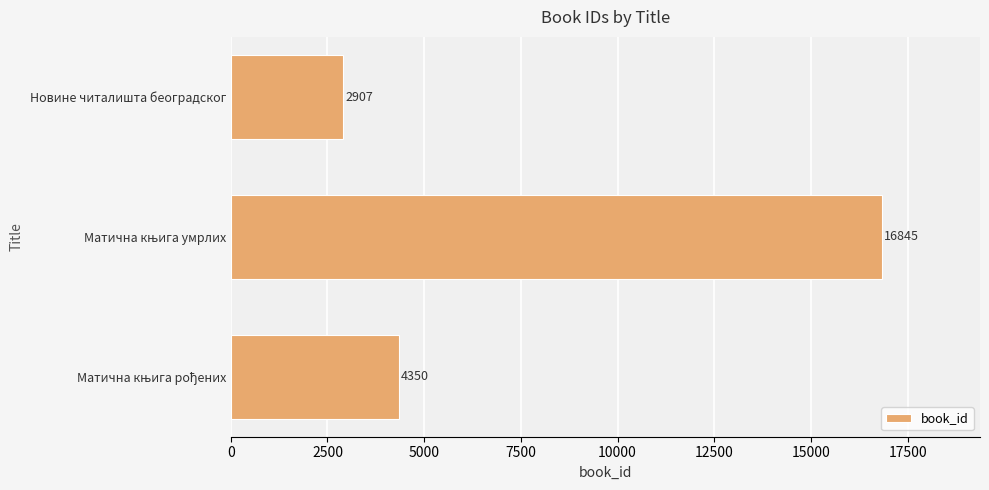

How many values are below 4350?

1